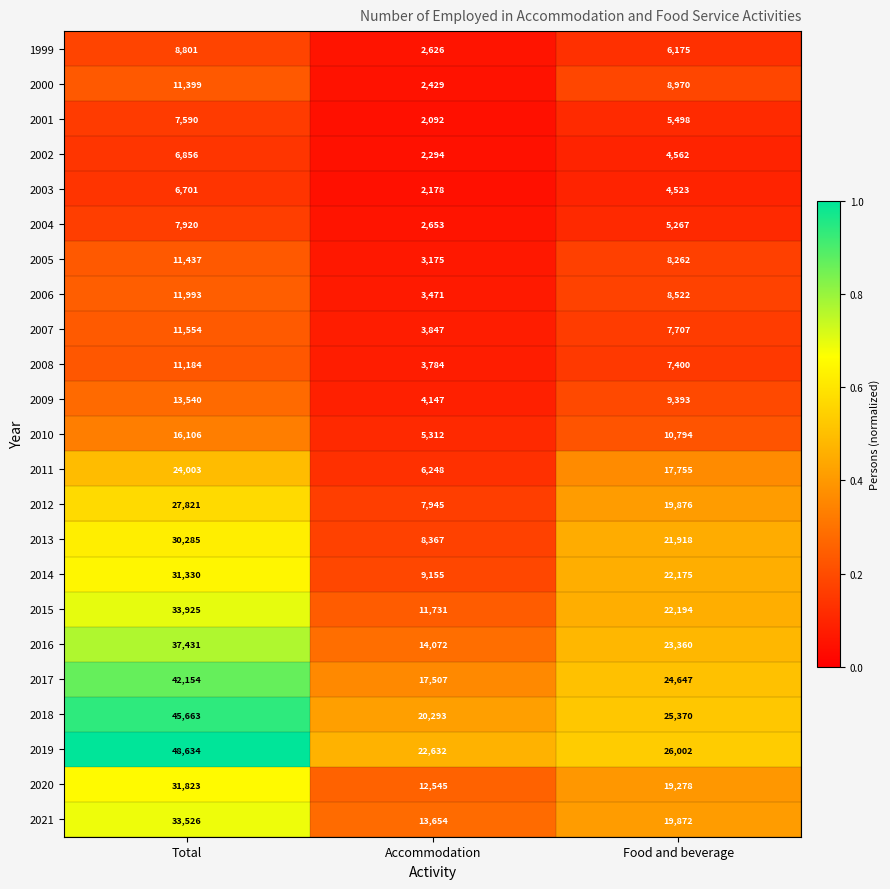

How many categories are shown in the chart?

3